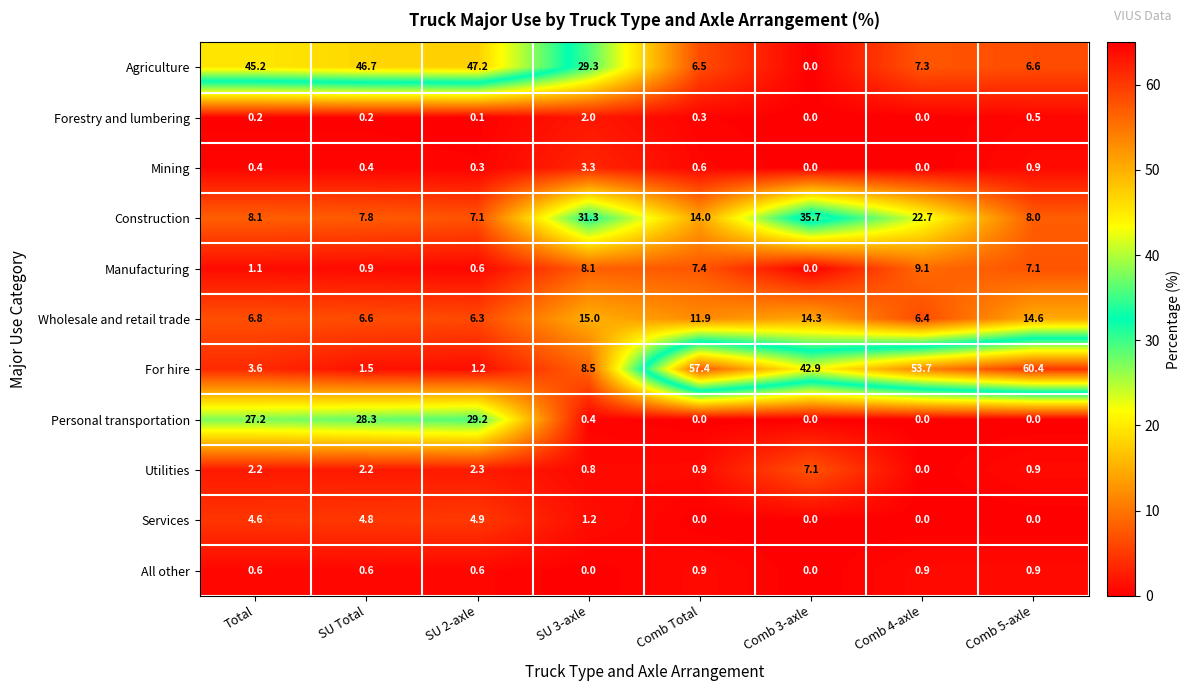

How many positive values does the Forestry and lumbering series have?

6